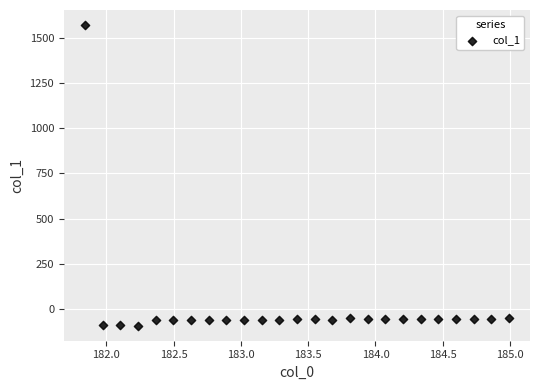

What is the range of Y values (max minus min)?

1665.3